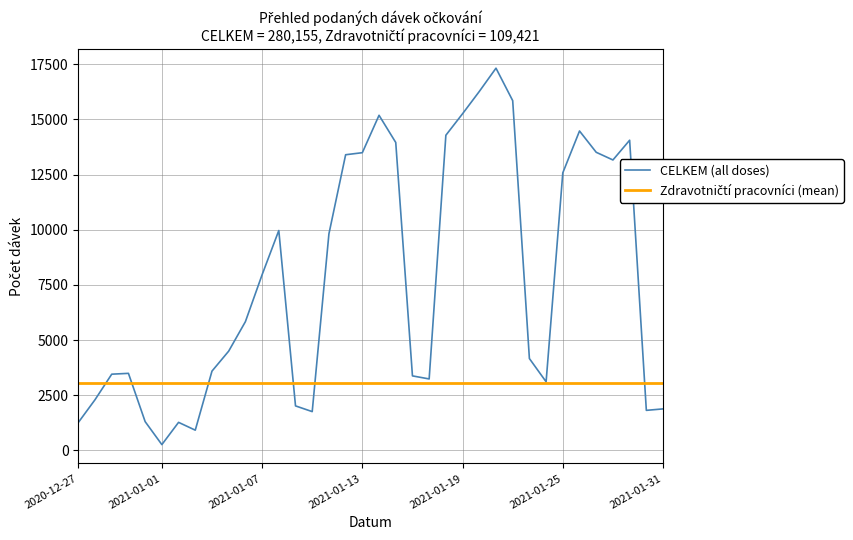

What is the maximum value for CELKEM (all doses)?

17326